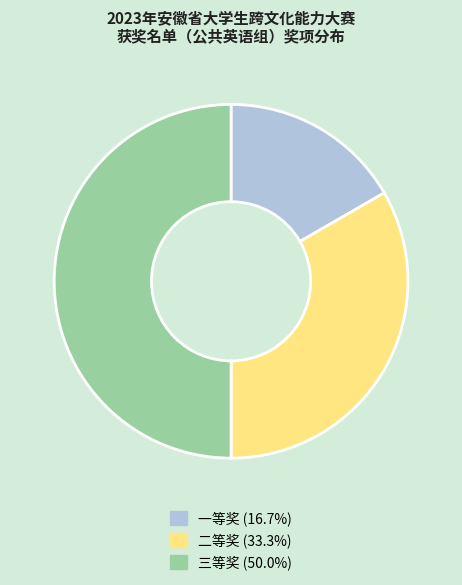

Do 一等奖 (16.7%) and 三等奖 (50.0%) together represent more than half of the pie?

Yes